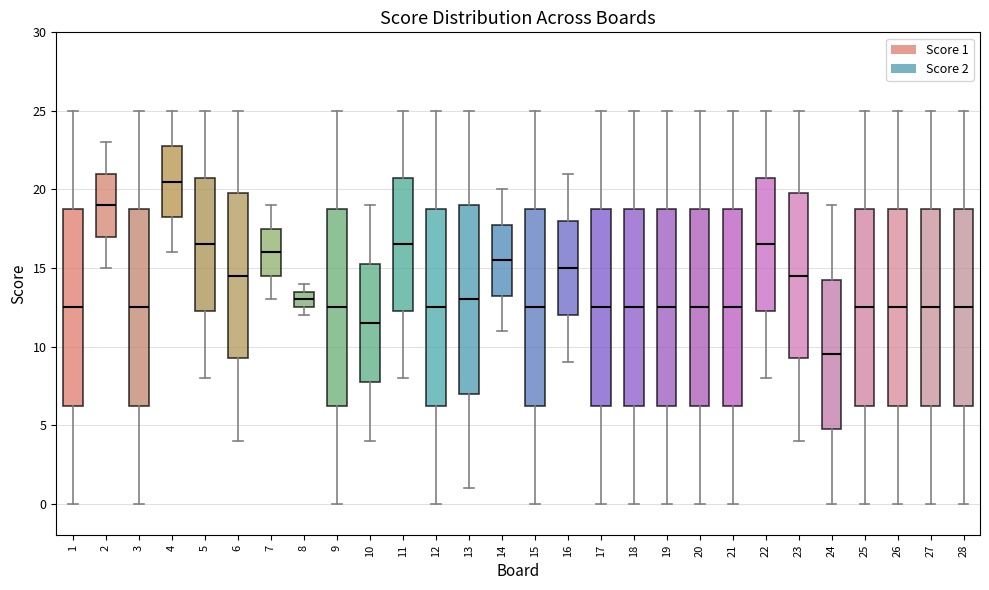

Reading left to right, read every box against the y-axis: the position of its median line, the range the box covers, and the ends of its whiskers. The values are not printed on the chart, so give them approximately, as read against the axis.

1: median 12.5, box 6.5 to 19.0, whiskers 0.0 to 25.0
2: median 19.0, box 17.0 to 21.0, whiskers 15.0 to 23.0
3: median 12.5, box 6.5 to 19.0, whiskers 0.0 to 25.0
4: median 20.5, box 18.5 to 23.0, whiskers 16.0 to 25.0
5: median 16.5, box 12.5 to 21.0, whiskers 8.0 to 25.0
6: median 14.5, box 9.5 to 20.0, whiskers 4.0 to 25.0
7: median 16.0, box 14.5 to 17.5, whiskers 13.0 to 19.0
8: median 13.0, box 12.5 to 13.5, whiskers 12.0 to 14.0
9: median 12.5, box 6.5 to 19.0, whiskers 0.0 to 25.0
10: median 11.5, box 8.0 to 15.5, whiskers 4.0 to 19.0
11: median 16.5, box 12.5 to 21.0, whiskers 8.0 to 25.0
12: median 12.5, box 6.5 to 19.0, whiskers 0.0 to 25.0
13: median 13.0, box 7.0 to 19.0, whiskers 1.0 to 25.0
14: median 15.5, box 13.5 to 18.0, whiskers 11.0 to 20.0
15: median 12.5, box 6.5 to 19.0, whiskers 0.0 to 25.0
16: median 15.0, box 12.0 to 18.0, whiskers 9.0 to 21.0
17: median 12.5, box 6.5 to 19.0, whiskers 0.0 to 25.0
18: median 12.5, box 6.5 to 19.0, whiskers 0.0 to 25.0
19: median 12.5, box 6.5 to 19.0, whiskers 0.0 to 25.0
20: median 12.5, box 6.5 to 19.0, whiskers 0.0 to 25.0
21: median 12.5, box 6.5 to 19.0, whiskers 0.0 to 25.0
22: median 16.5, box 12.5 to 21.0, whiskers 8.0 to 25.0
23: median 14.5, box 9.5 to 20.0, whiskers 4.0 to 25.0
24: median 9.5, box 5.0 to 14.5, whiskers 0.0 to 19.0
25: median 12.5, box 6.5 to 19.0, whiskers 0.0 to 25.0
26: median 12.5, box 6.5 to 19.0, whiskers 0.0 to 25.0
27: median 12.5, box 6.5 to 19.0, whiskers 0.0 to 25.0
28: median 12.5, box 6.5 to 19.0, whiskers 0.0 to 25.0